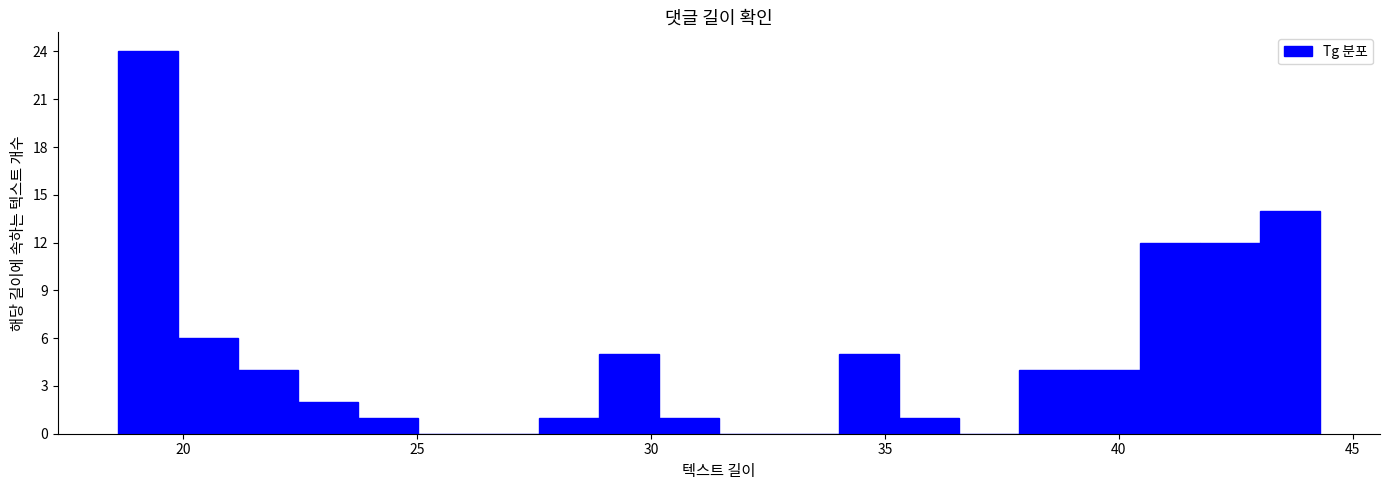

Around what value on the x-axis is the tallest bar? Give the approximate position of its centre, as read against the axis.

19.0